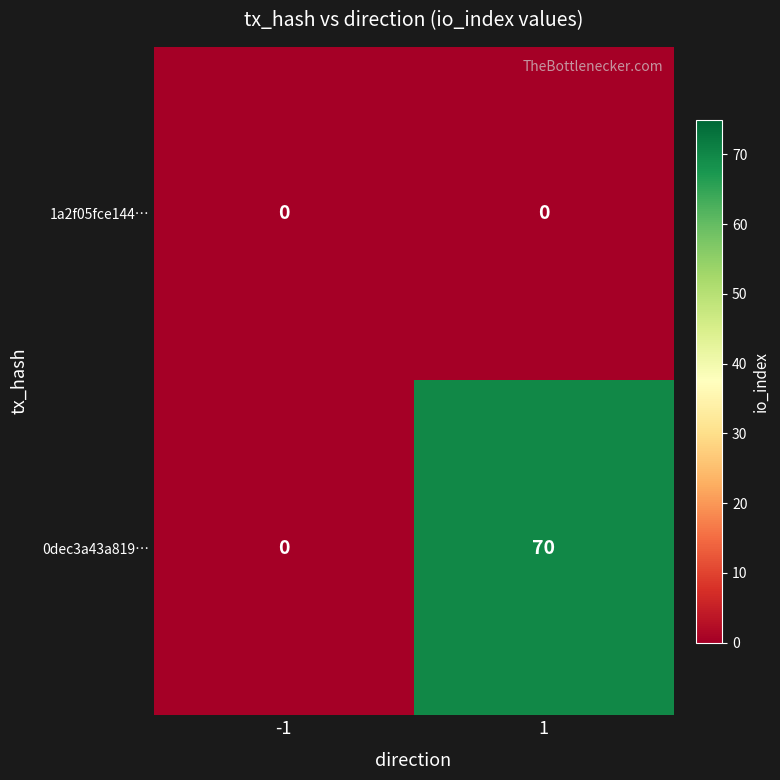

Reading left to right, what are all the values shown in this chart?

1a2f05fce144…: 0	0
0dec3a43a819…: 0	70